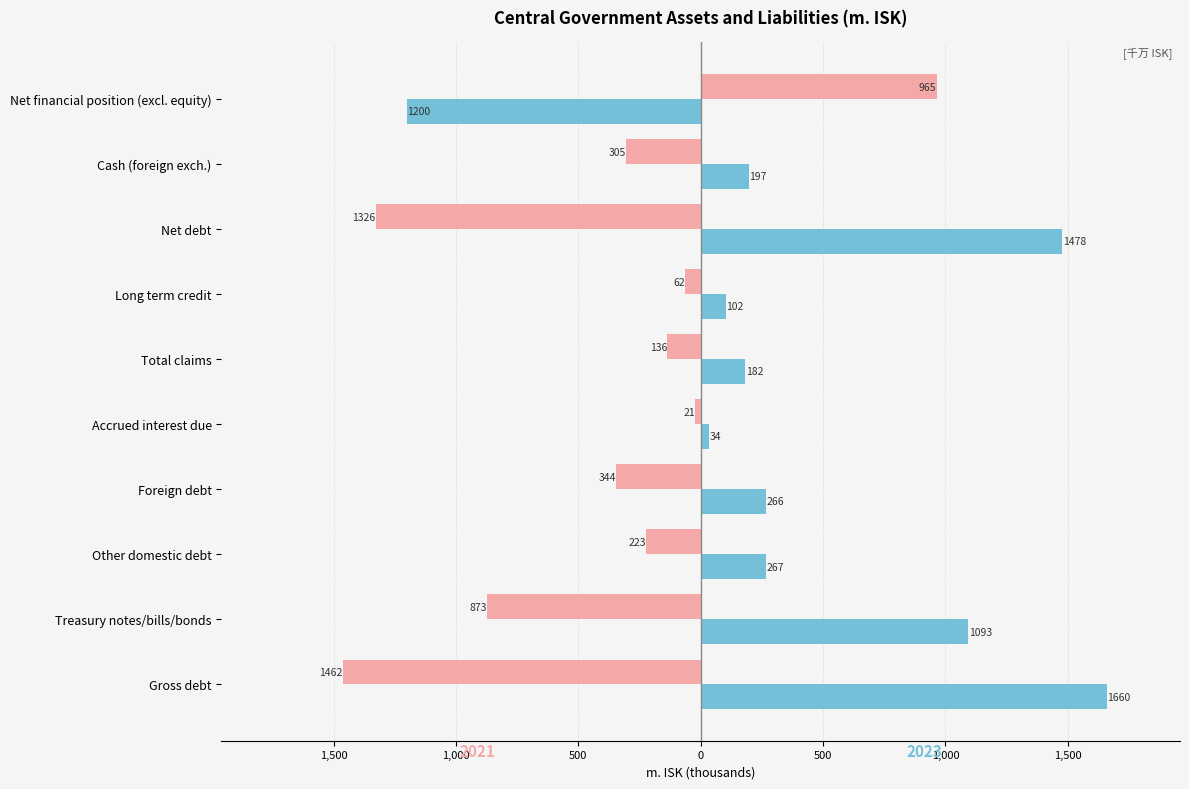

What position from the left is Gross debt?

1